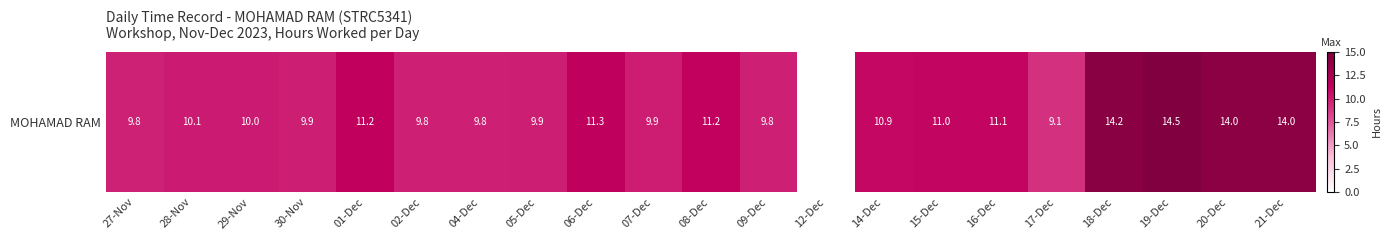

Reading left to right, extract all data points from this chart.

27-Nov=9.8	28-Nov=10.1	29-Nov=10.0	30-Nov=9.9	01-Dec=11.2	02-Dec=9.8	04-Dec=9.8	05-Dec=9.9	06-Dec=11.3	07-Dec=9.9	08-Dec=11.2	09-Dec=9.8	12-Dec=0.0	14-Dec=10.9	15-Dec=11.0	16-Dec=11.1	17-Dec=9.1	18-Dec=14.2	19-Dec=14.5	20-Dec=14.0	21-Dec=14.0